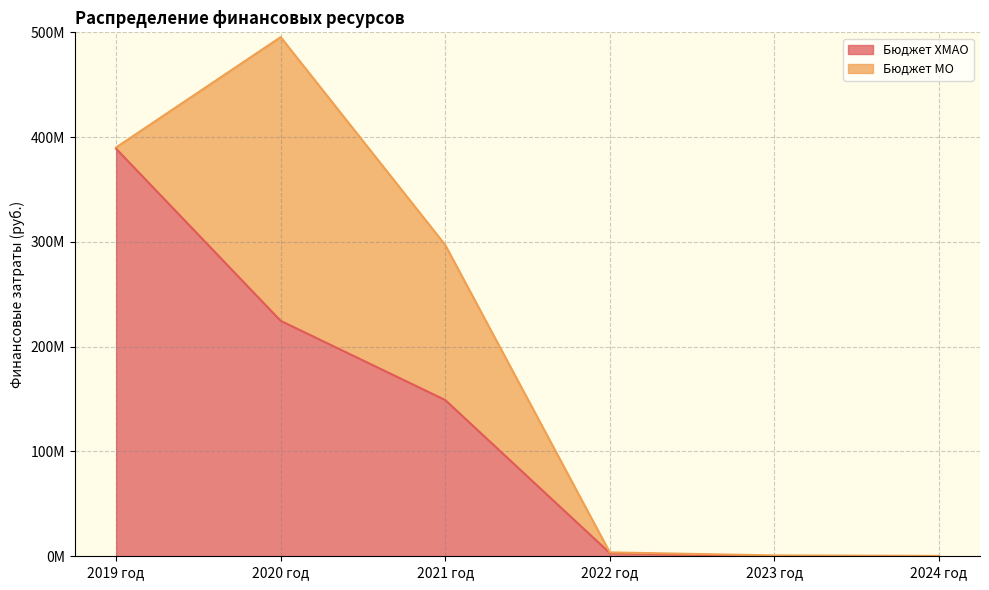

What is the maximum value shown in the chart?

388906425.7